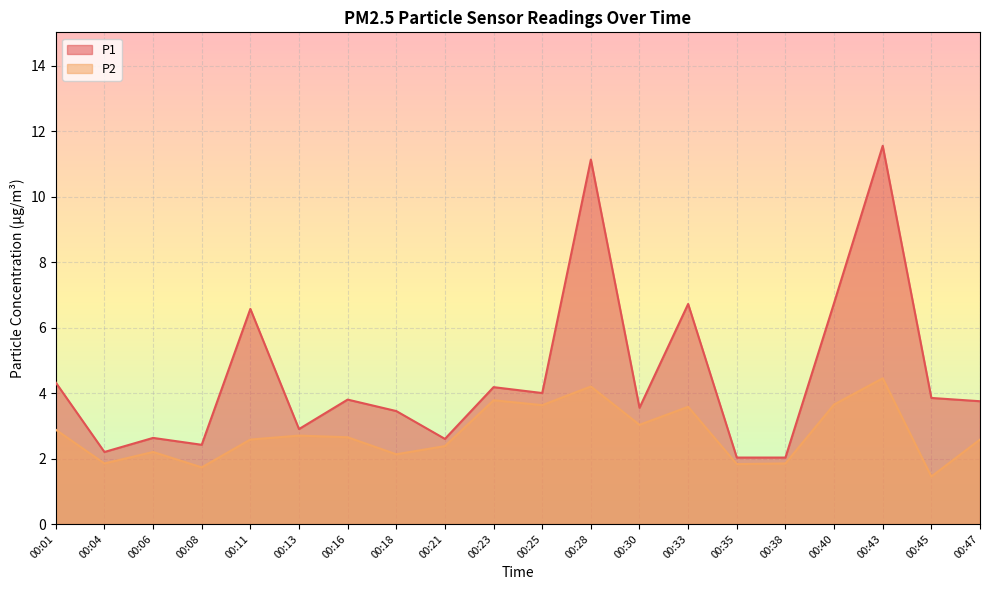

What is the value of the P1 point at the 4th from the left?

2.4